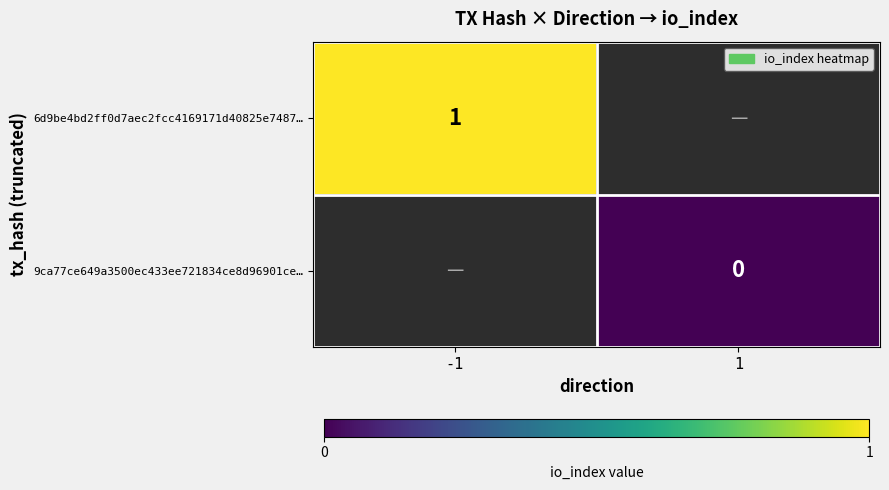

Which category has the highest value across all series?

-1